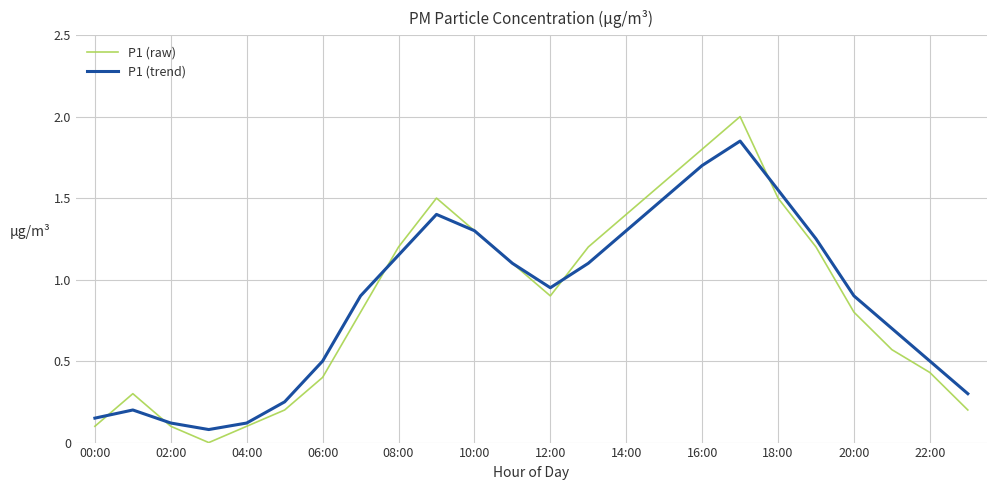

How many interior local peaks does the P1 (raw) series have?

3